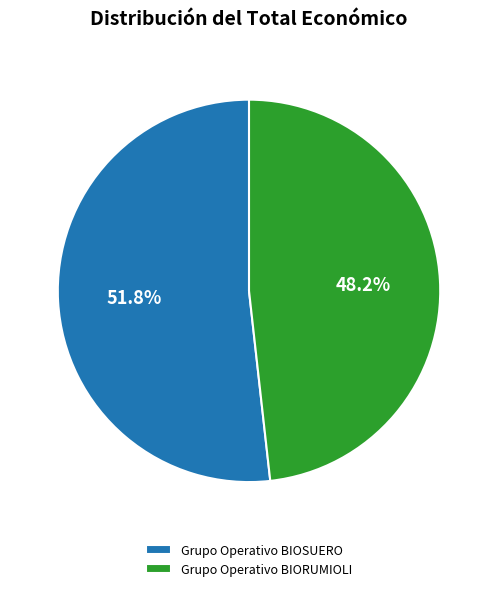

What portion of the pie excludes Grupo Operativo BIORUMIOLI?

51.8%